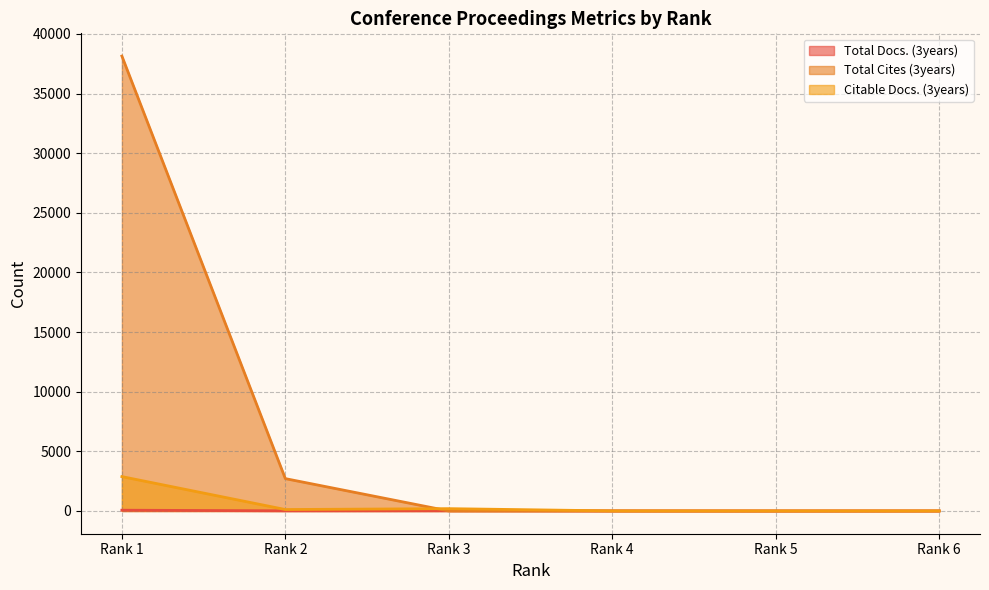

What is the sum of the Citable Docs. (3years) values at Rank 3 and Rank 4?

201